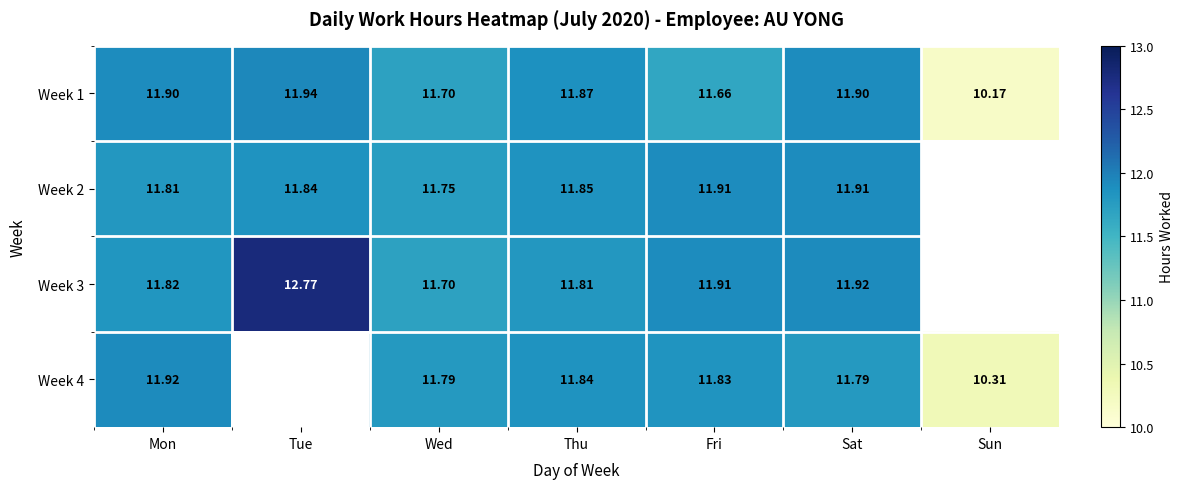

Is it true that Week 1 equals 10.2 at Sun?

True